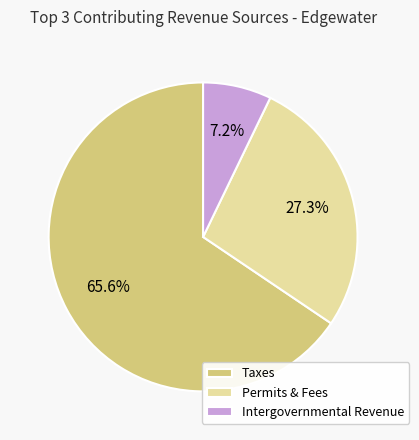

Which has a higher value, Taxes or Permits & Fees?

Taxes